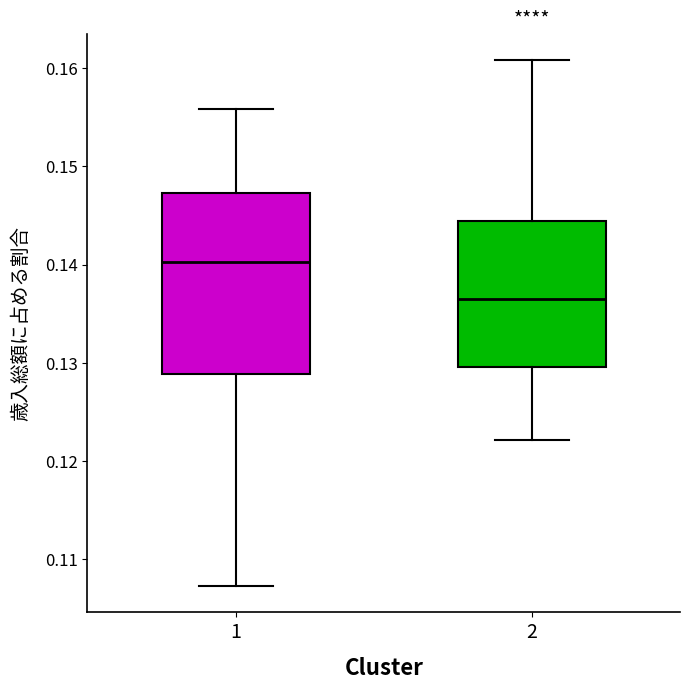

Which box has the highest median line?

1